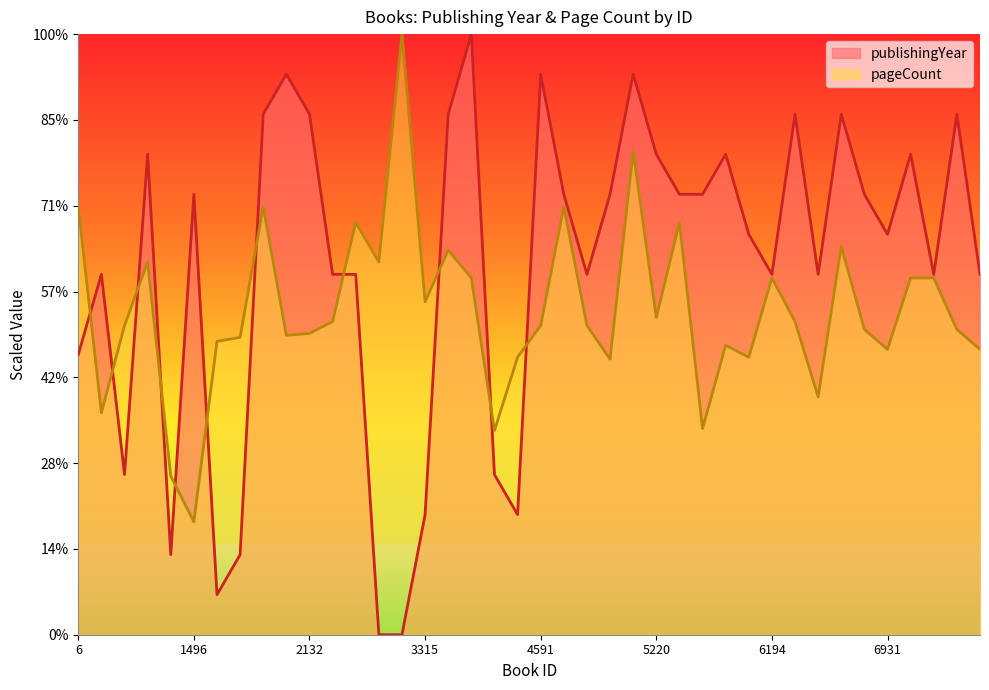

Reading left to right, what are all the values shown in this chart?

publishingYear: 6=326.7	35=420.0	299=186.7	401=560.0	470=93.3	1496=513.3	1776=46.7	1852=93.3	2056=606.7	2131=653.3	2132=606.7	2520=420.0	2700=420.0	2875=0.0	2889=0.0	3315=140.0	3565=606.7	3615=700.0	3728=186.7	3798=140.0	4591=653.3	4745=513.3	4929=420.0	5134=513.3	5137=653.3	5220=560.0	5437=513.3	5490=513.3	5492=560.0	6073=466.7	6194=420.0	6325=606.7	6513=420.0	6767=606.7	6854=513.3	6931=466.7	7847=560.0	7993=420.0	8432=606.7	8552=420.0
pageCount: 6=499.0	35=258.7	299=360.4	401=434.3	470=184.8	1496=131.7	1776=341.9	1852=346.5	2056=499.0	2131=348.8	2132=351.2	2520=365.0	2700=480.5	2875=434.3	2889=700.0	3315=388.1	3565=448.2	3615=415.8	3728=238.0	3798=323.4	4591=360.4	4745=499.0	4929=360.4	5134=321.1	5137=563.7	5220=369.6	5437=480.5	5490=240.3	5492=337.3	6073=323.4	6194=415.8	6325=365.0	6513=277.2	6767=452.8	6854=355.8	6931=332.7	7847=415.8	7993=415.8	8432=355.8	8552=332.7